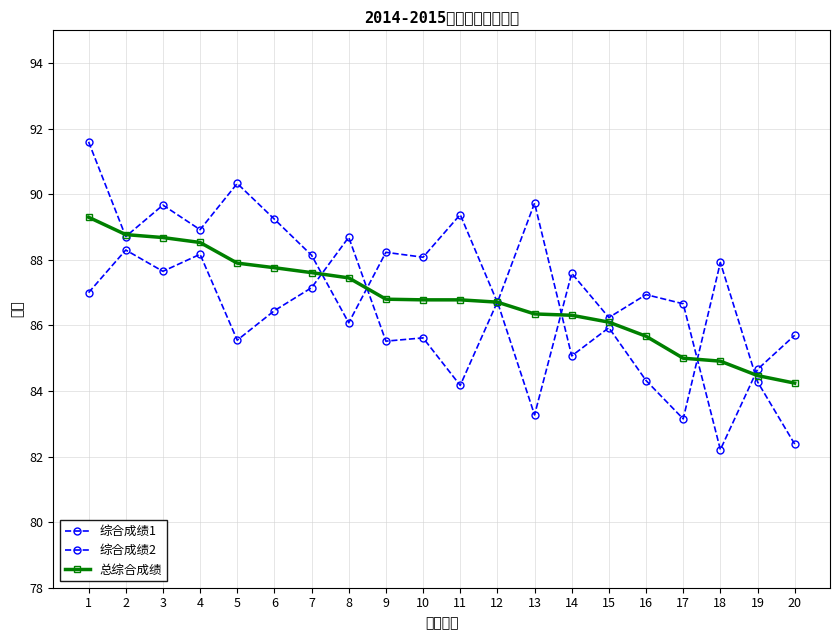

Is this an area chart (filled region under the line)?

No